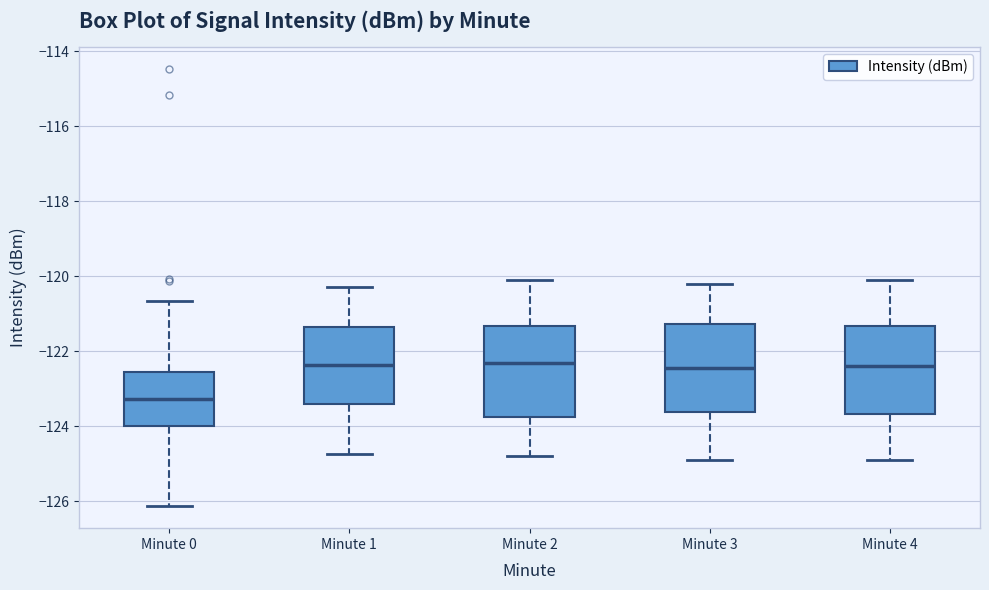

Which box has the lowest median line?

Minute 0